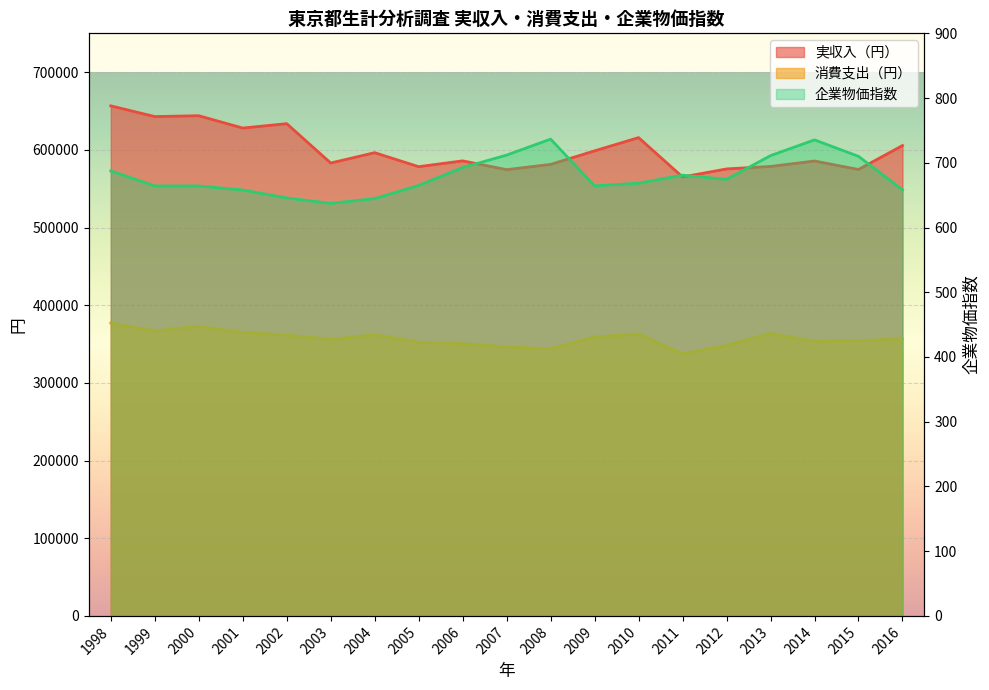

The 企業物価指数 series shows 658.0 at 2001. True or false?

True